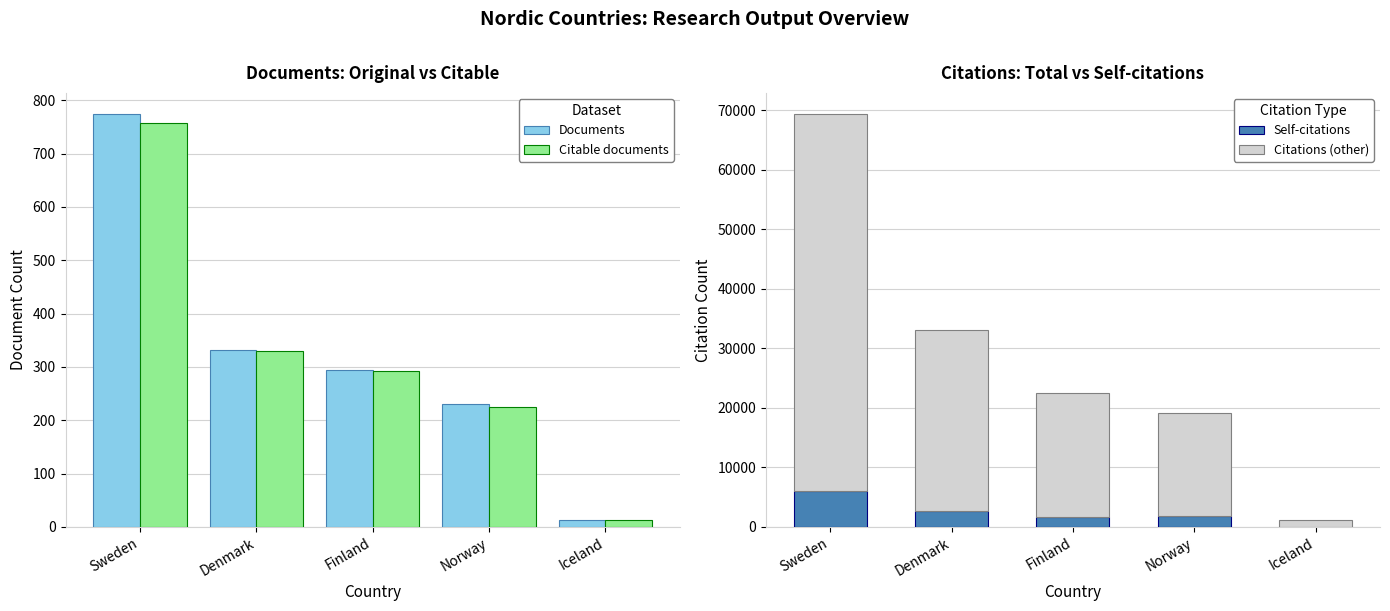

What is the value of the Citable documents bar at the 4th from the left?

225